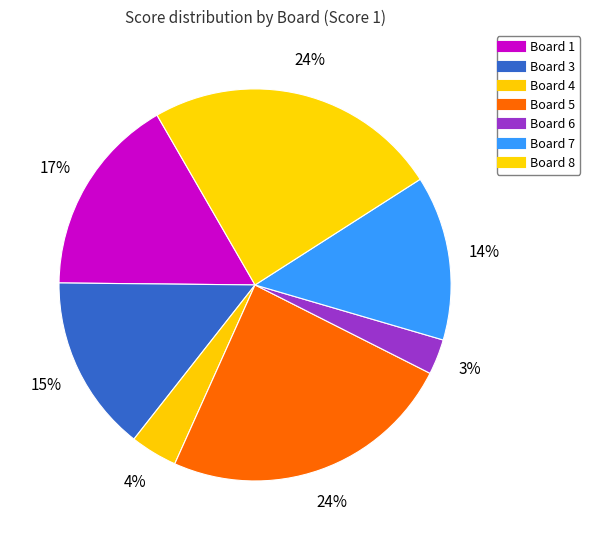

How many segments does this pie chart have?

7